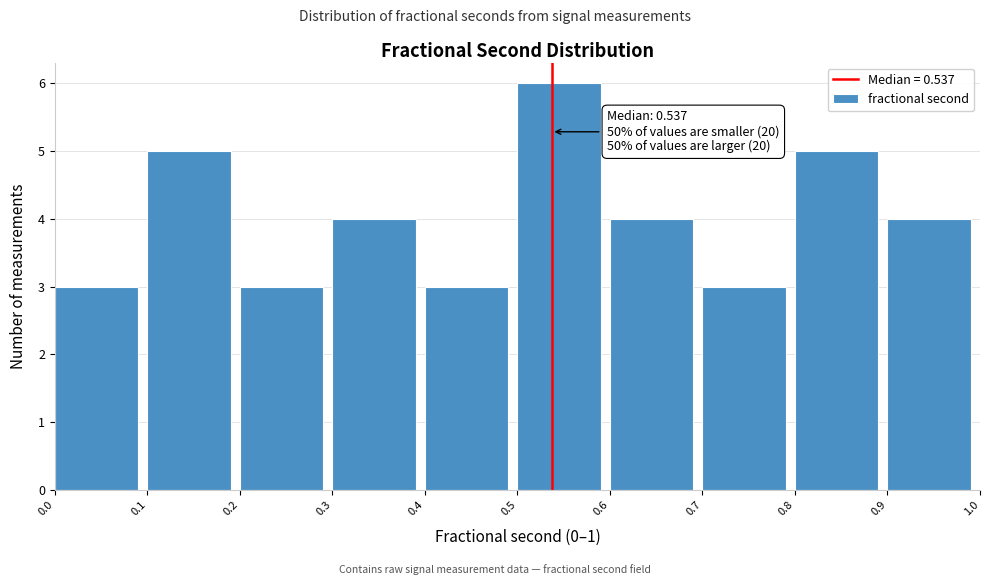

Which range on the x-axis has the tallest bar?

0.5 to 0.6